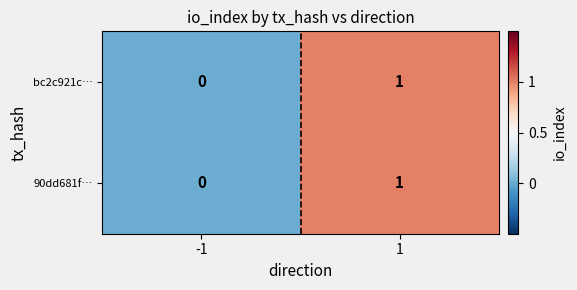

Rank the categories by bc2c921c… value from lowest to highest.

-1, 1